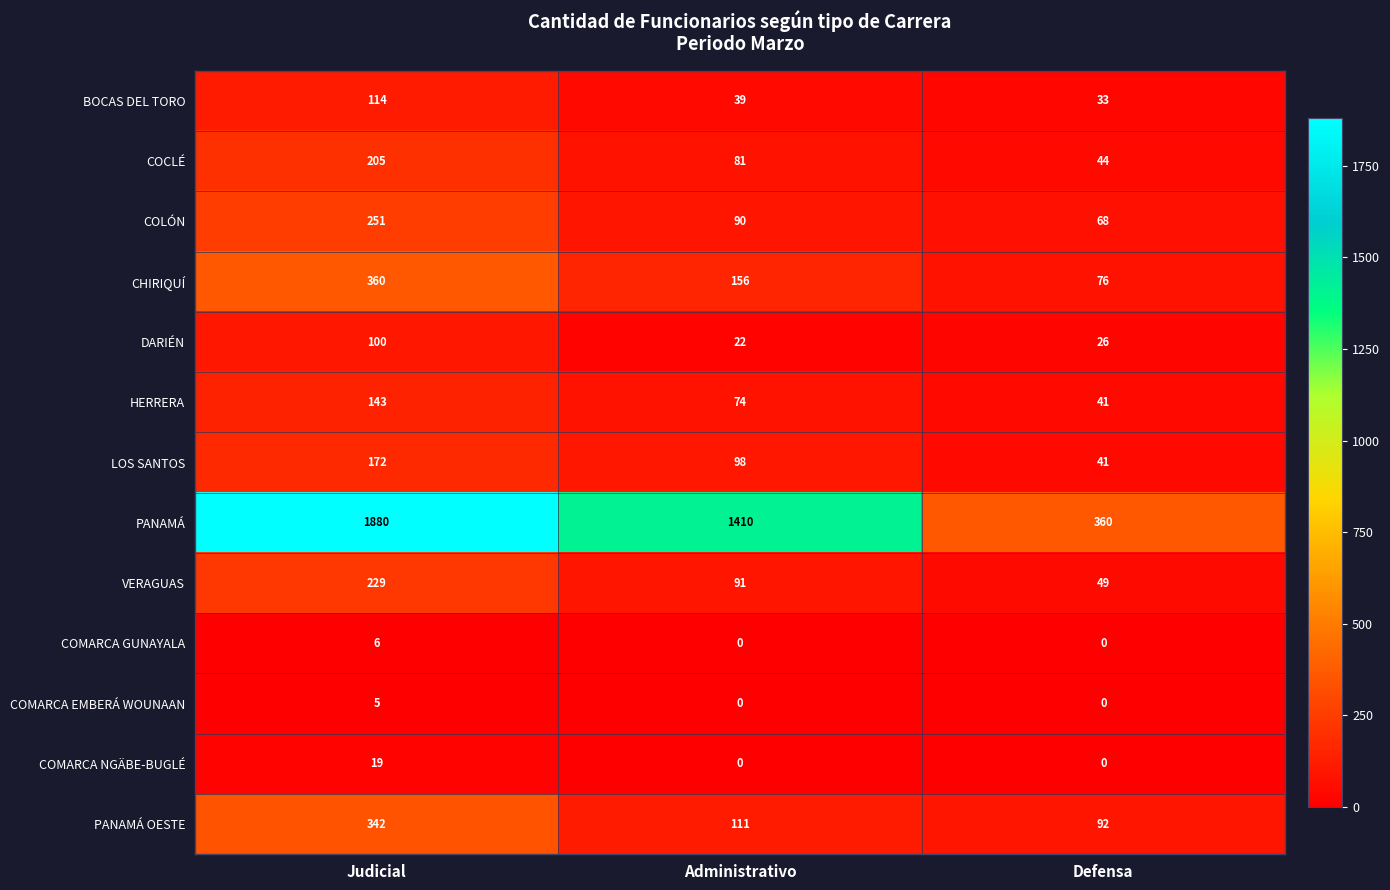

Which category has the highest value in the COCLÉ series?

Judicial